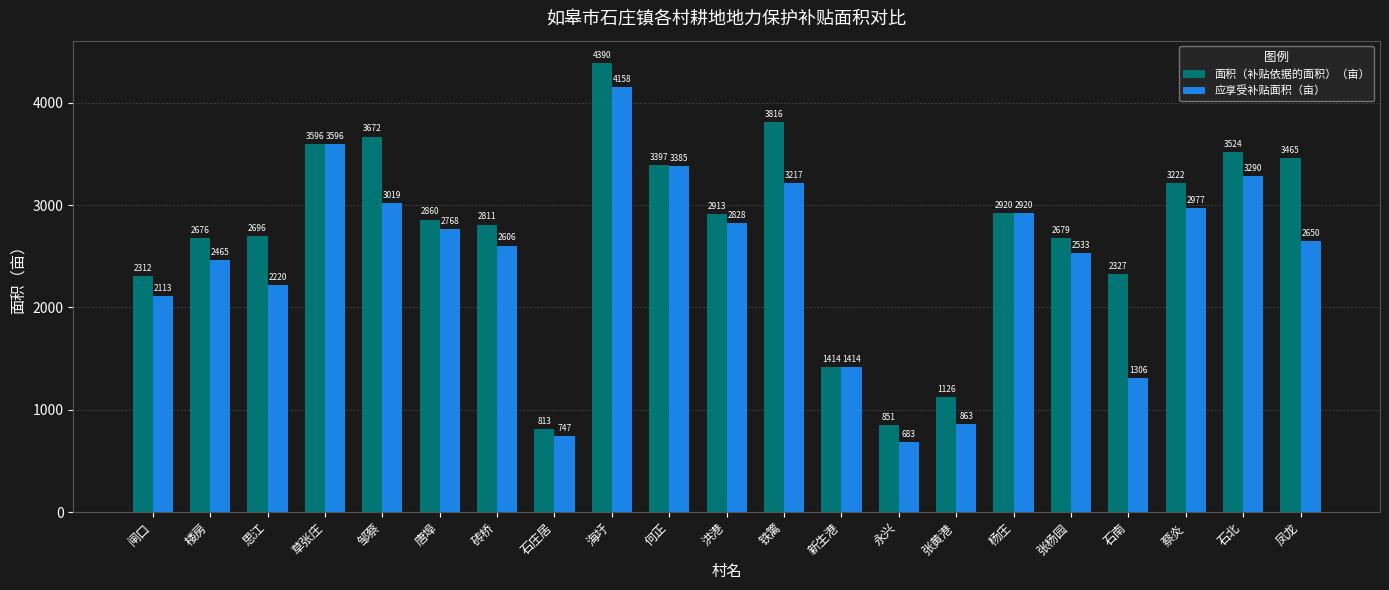

List the series in order of their overall mean, highest first.

面积（补贴依据的面积）（亩）, 应享受补贴面积（亩）